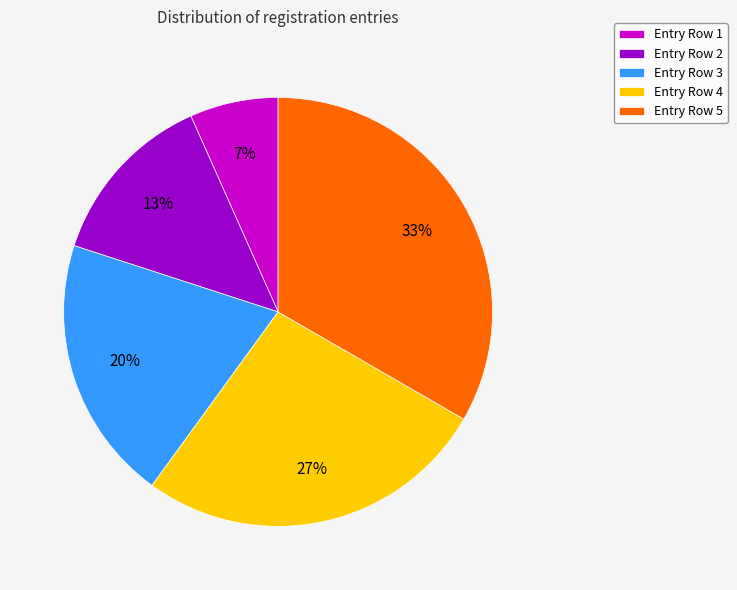

To the nearest percent, what is the difference between the Entry Row 2 and Entry Row 3 slice percentages?

7%